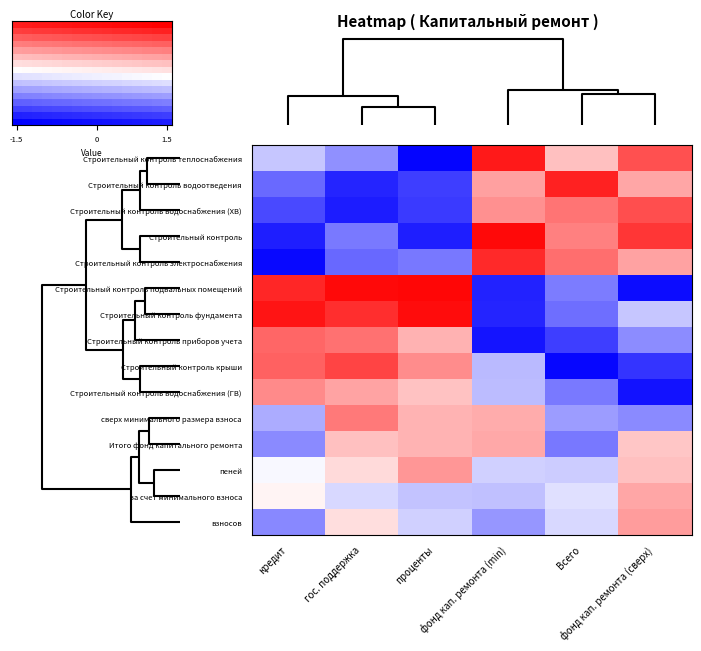

What is the total value across all series at -1.5?

-1.4